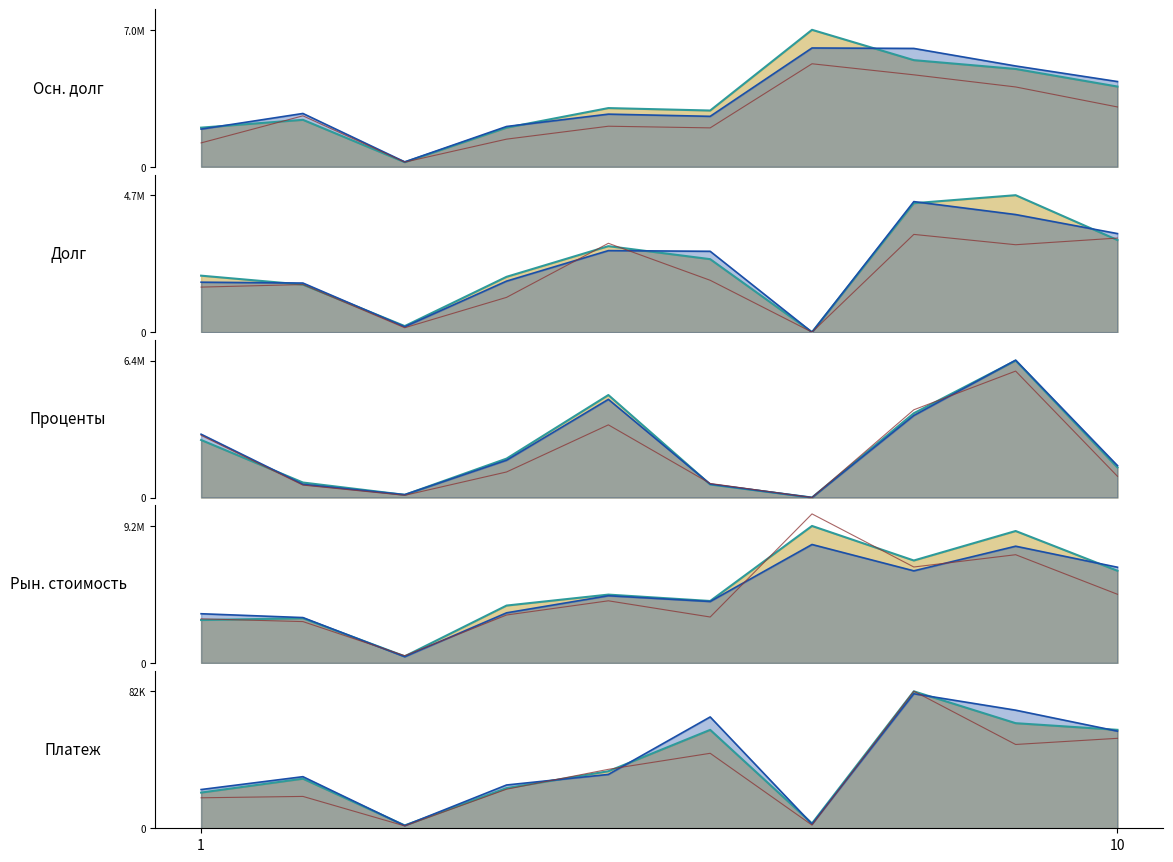

How many distinct data groups are displayed?

5